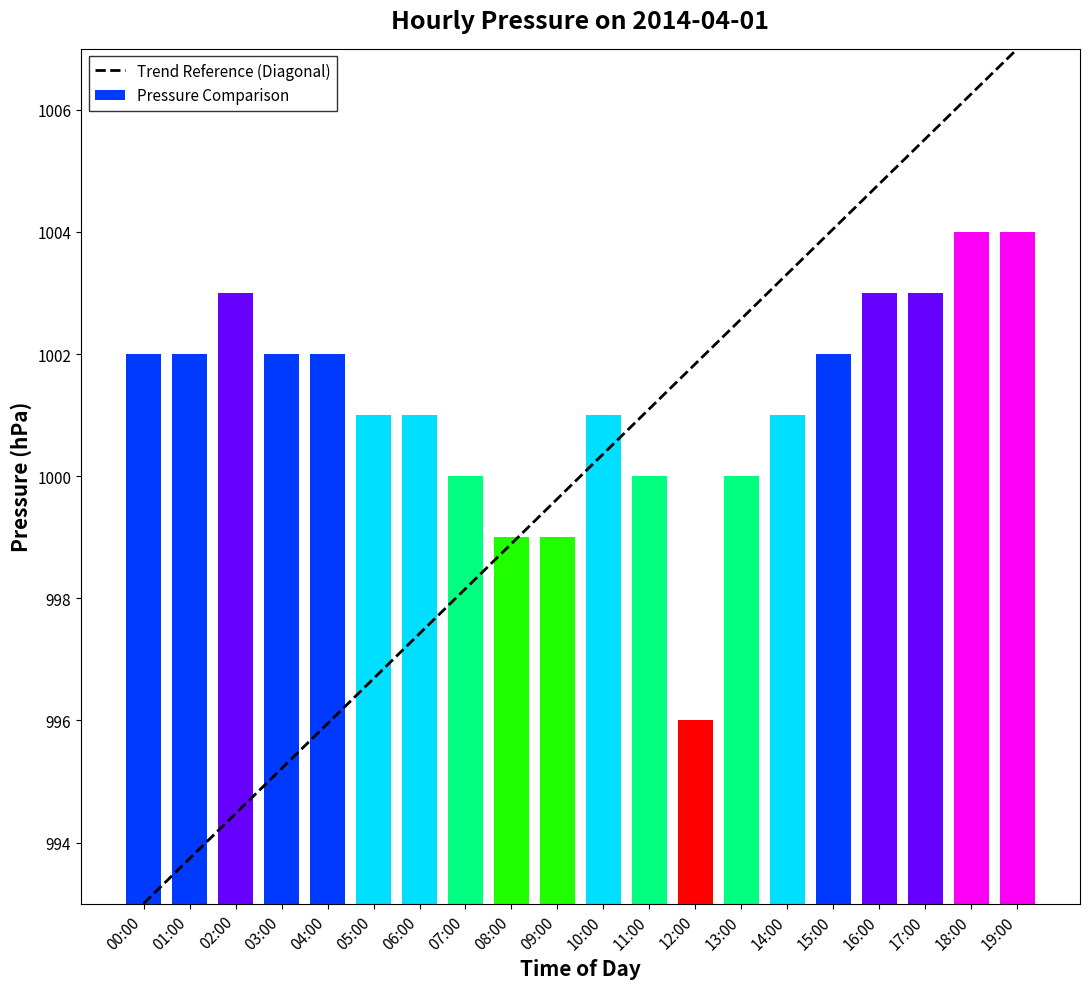

Does the chart contain stacked bars?

No